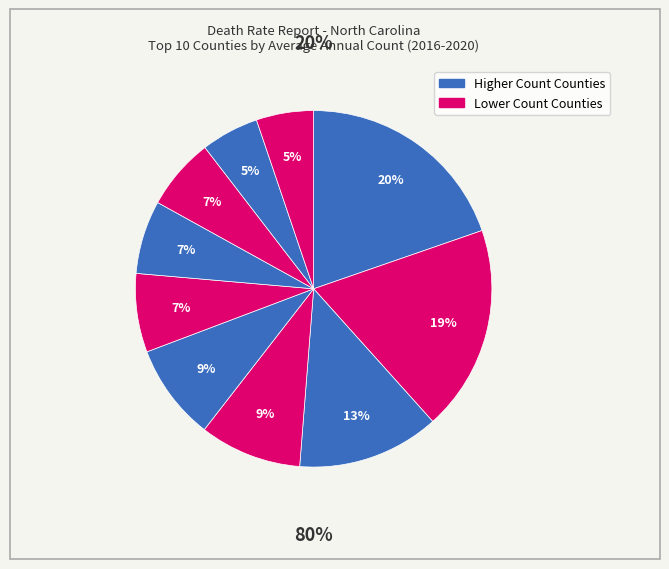

How many slices are in this pie chart?

10